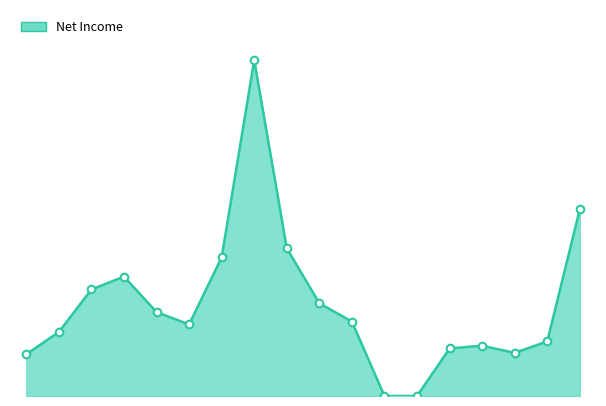

Does the chart have visible grid lines?

No